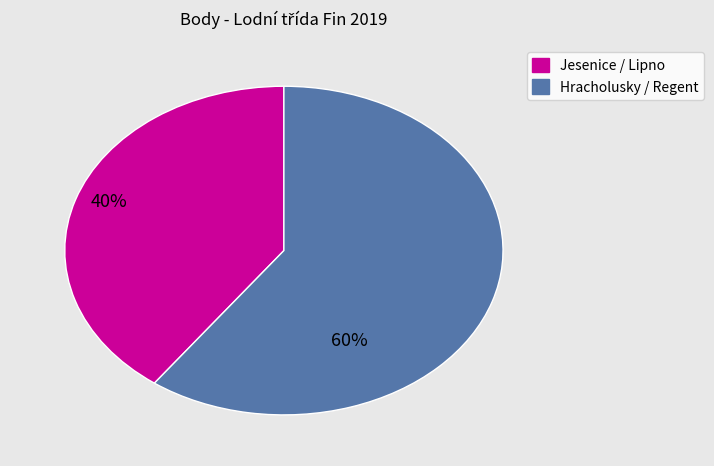

How many slices are in this pie chart?

2